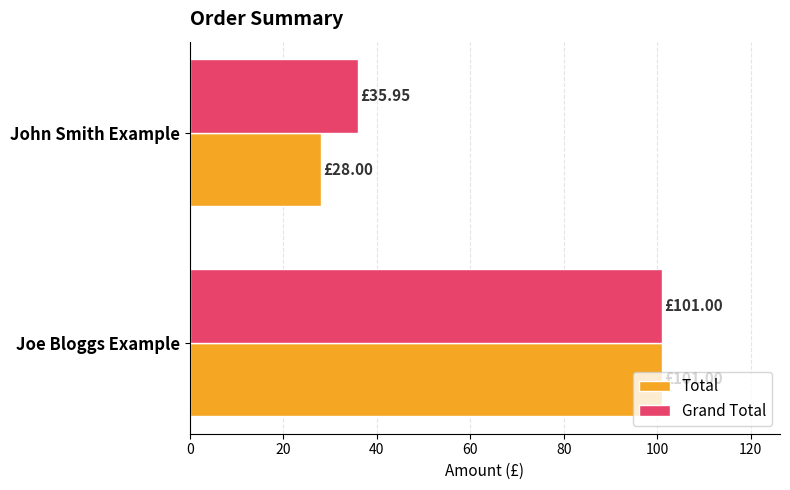

Which series has the largest range (max minus min)?

Total